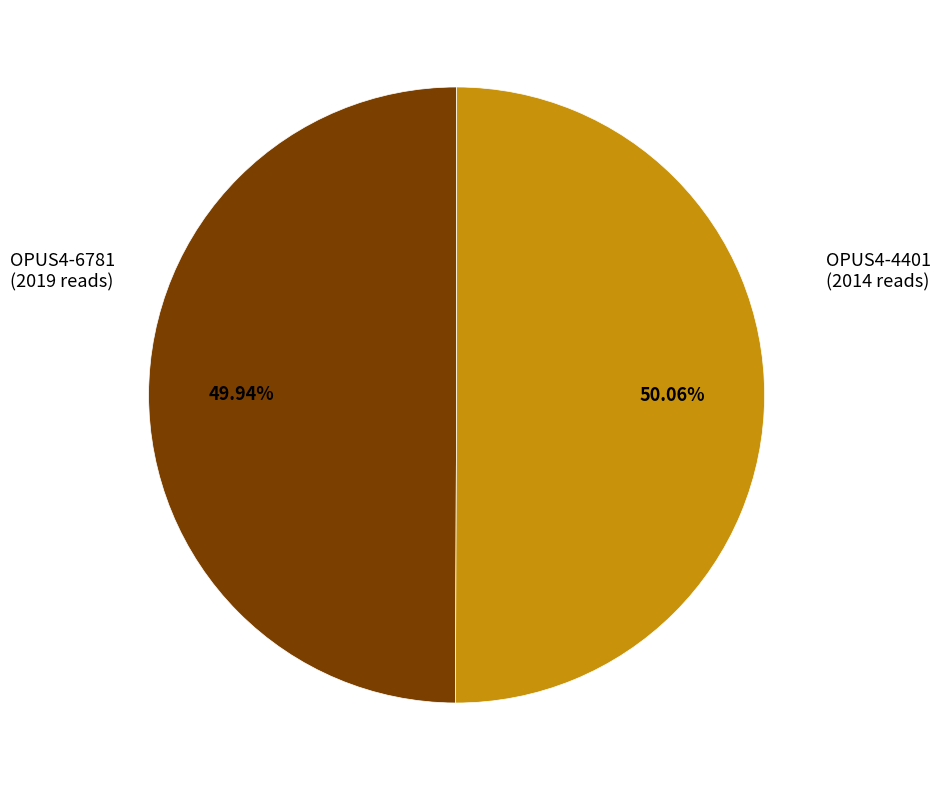

How many segments does this pie chart have?

2